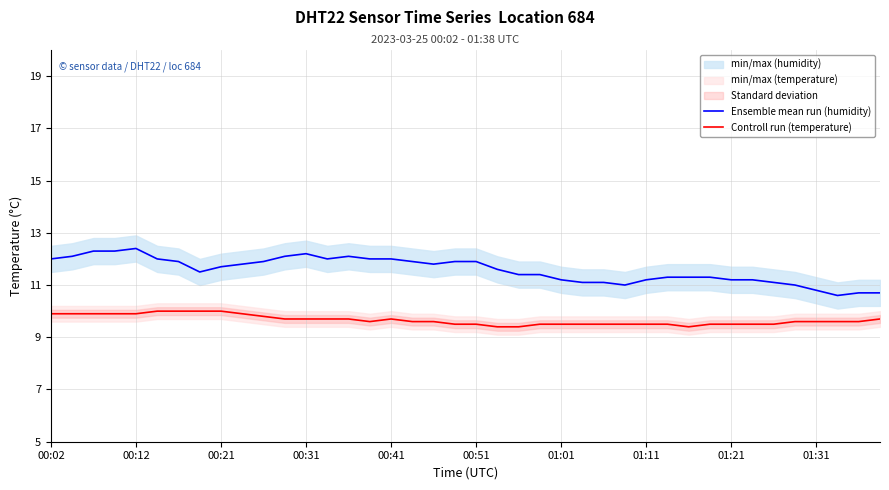

Is it true that Ensemble mean run (humidity) equals 11.2 at 01:11?

True